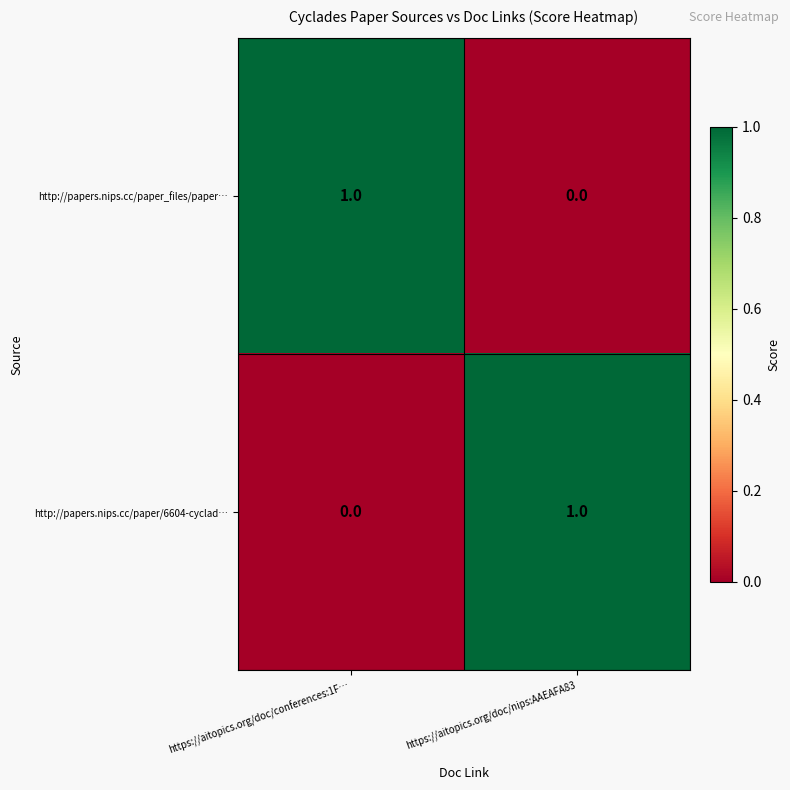

What is the total value across all series at https://aitopics.org/doc/nips:AAEAFA83?

1